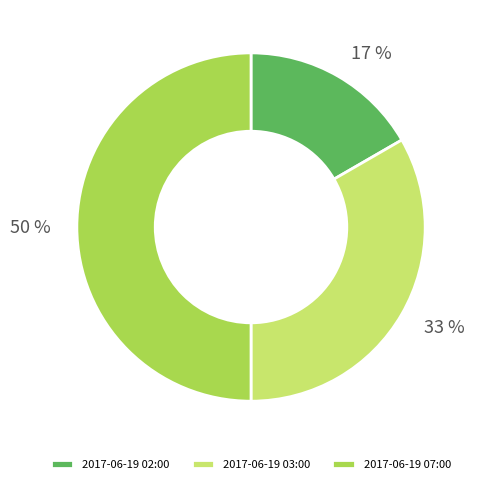

Between 2017-06-19 02:00 and 2017-06-19 07:00, which is larger?

2017-06-19 07:00